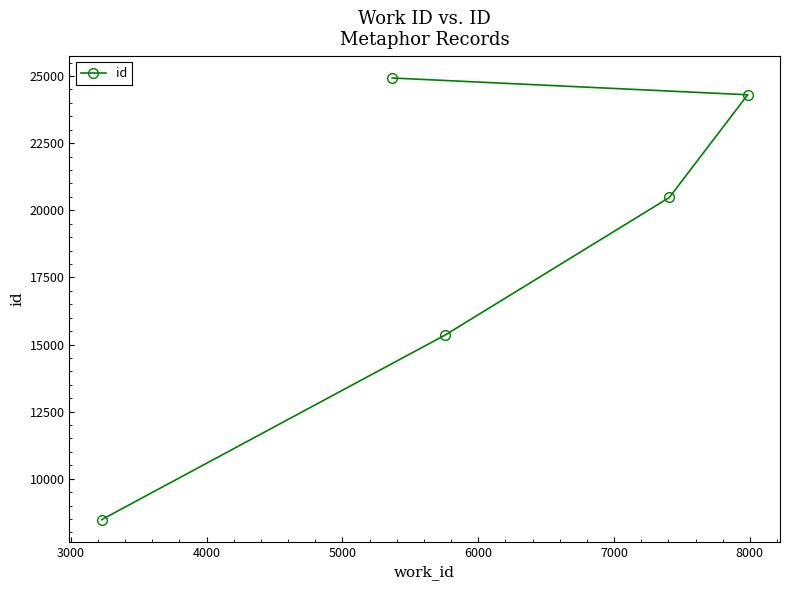

What is the difference between the second highest and second lowest values?

8948